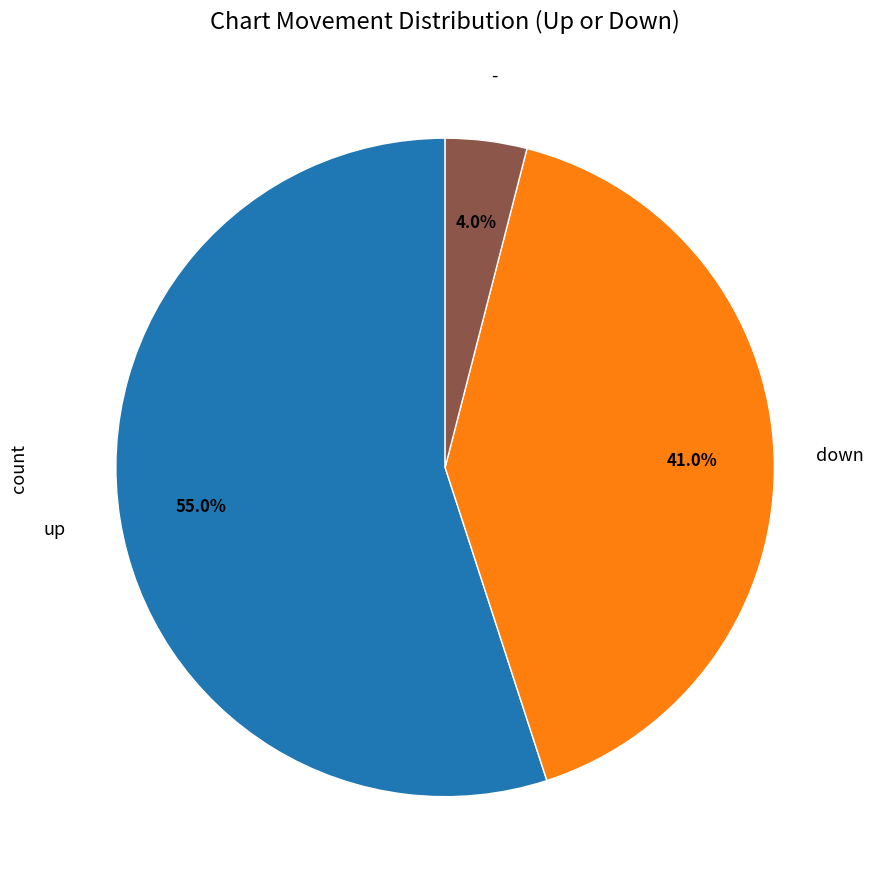

Is there a majority slice in this chart?

Yes